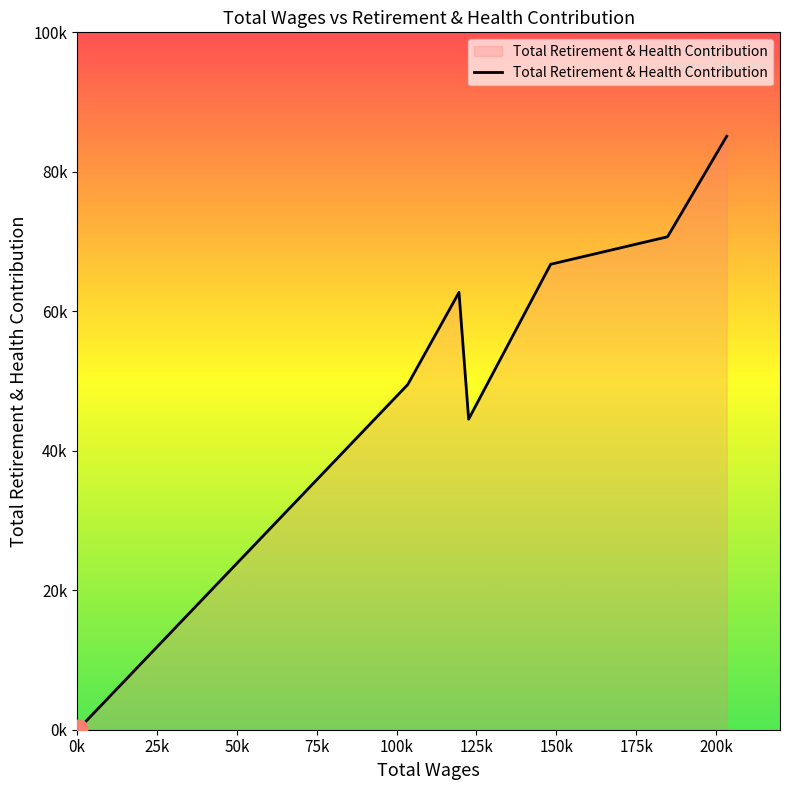

List the labels in order of value, largest first.

203320.0, 184797.0, 148222.0, 119519.0, 103479.0, 122540.0, 630.0